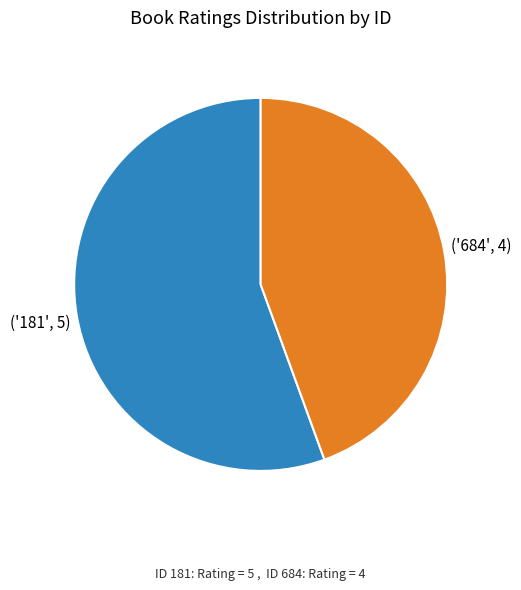

Does any single category account for the majority?

Yes